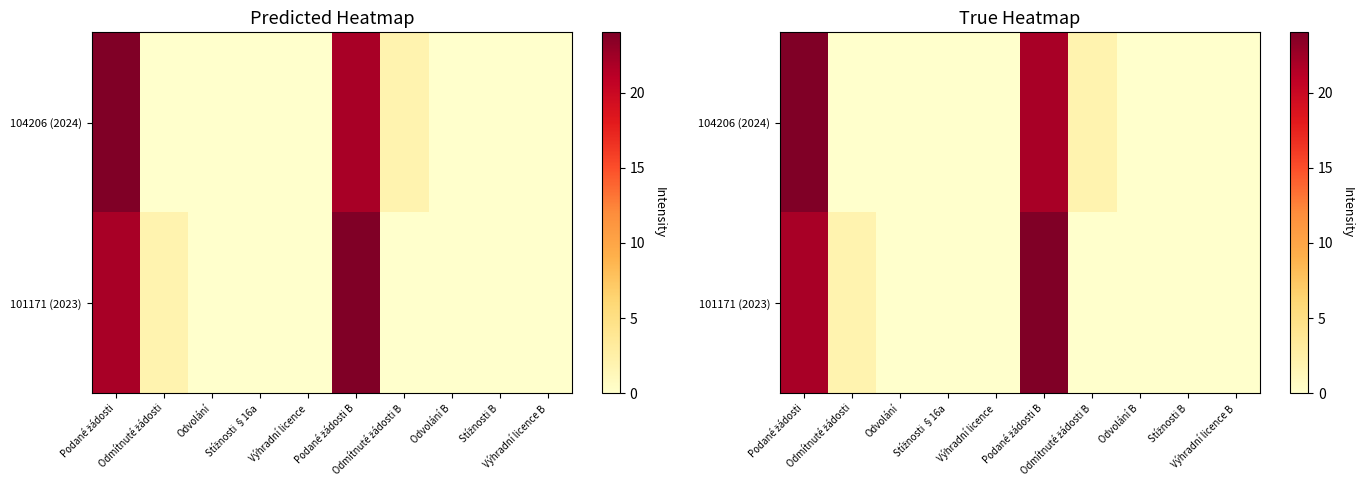

Between Odmítnuté žádosti B and Odvolání, which is larger?

Odmítnuté žádosti B